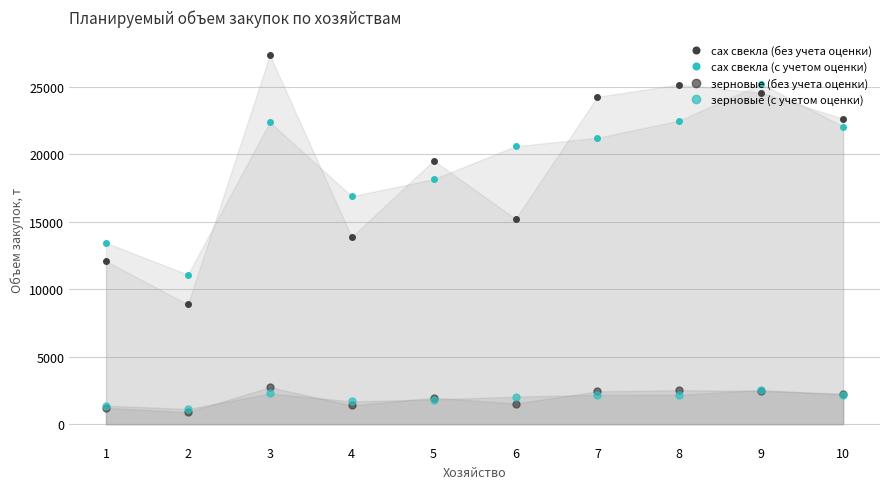

What is the difference between the second highest and minimum values in the зерновые (без учета оценки) series?

1630.8